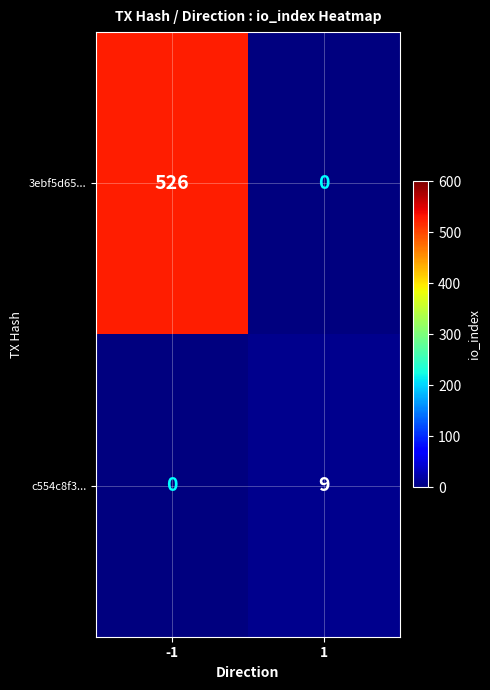

What value does the 3ebf5d65... series have at -1, to the nearest 10?

530